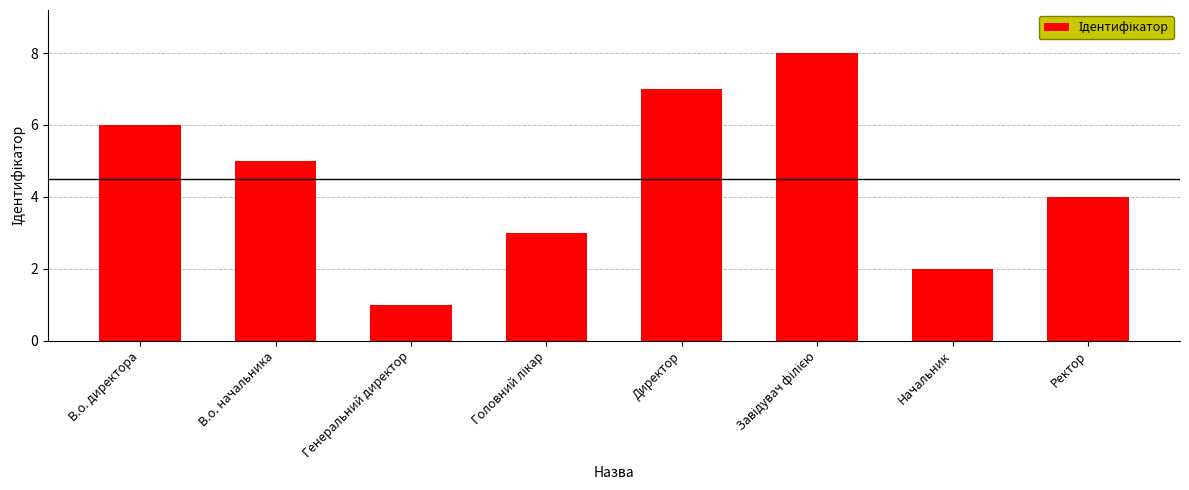

Reading right to left, transcribe all the data shown in this chart.

4	2	8	7	3	1	5	6